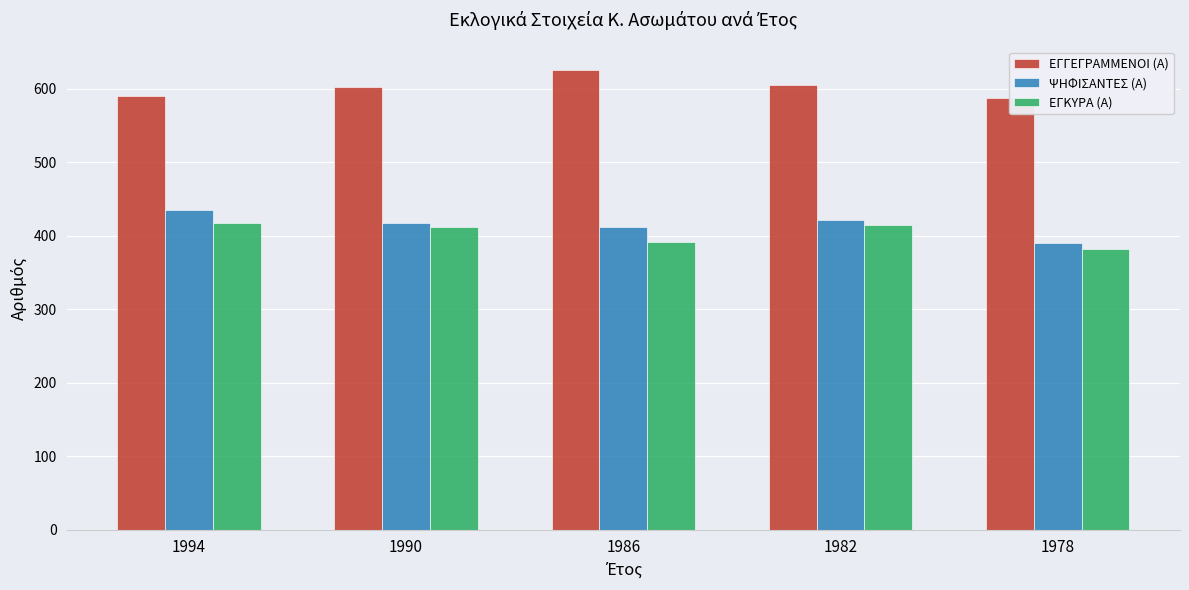

How many series are shown in this chart?

3